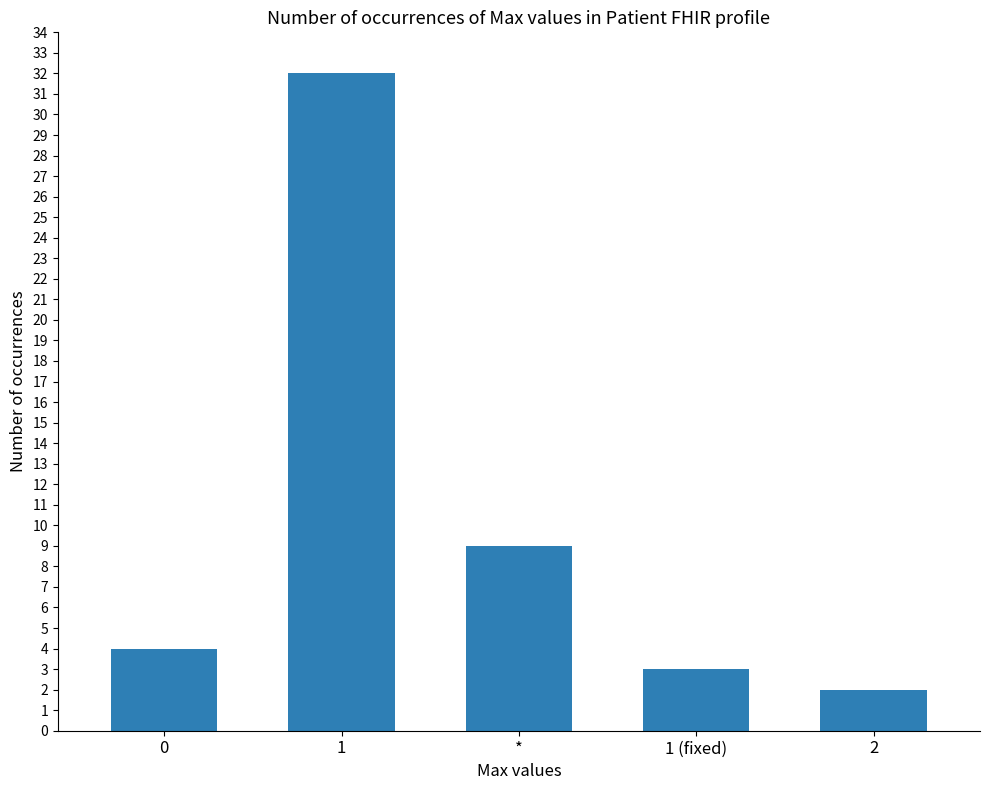

Reading left to right, transcribe all the data shown in this chart.

4	32	9	3	2